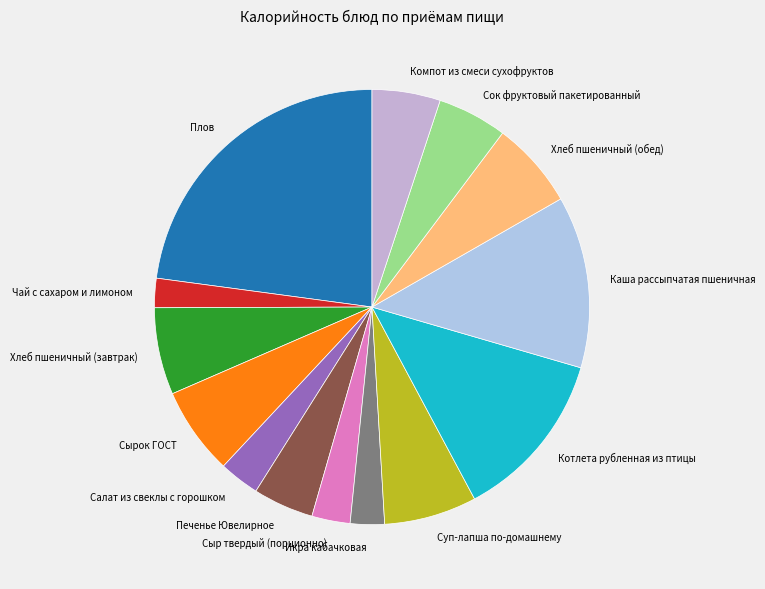

Which slice is the largest?

Плов